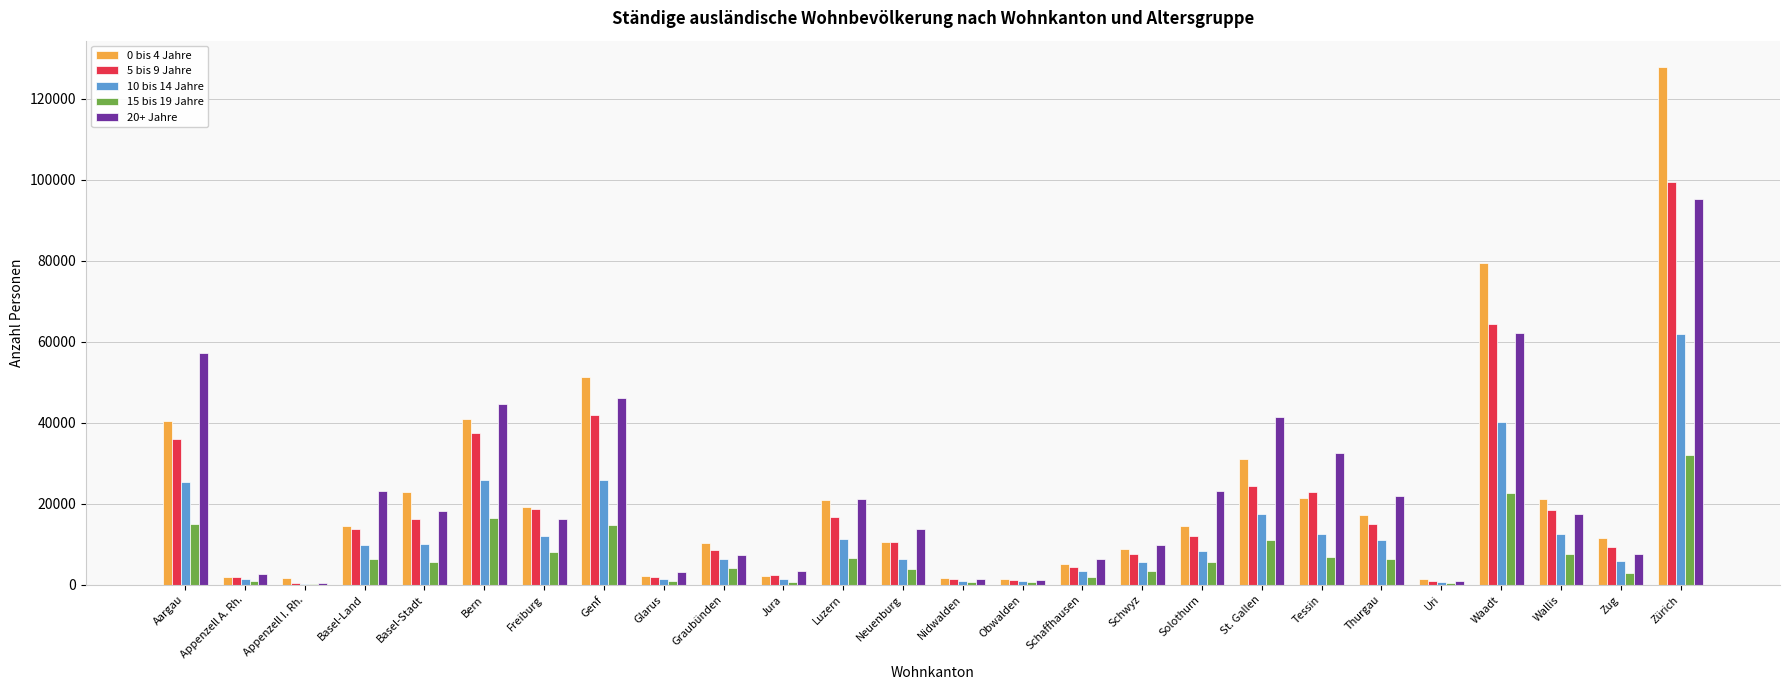

True or false: 20+ Jahre has a value of 17584 at Wallis.

True